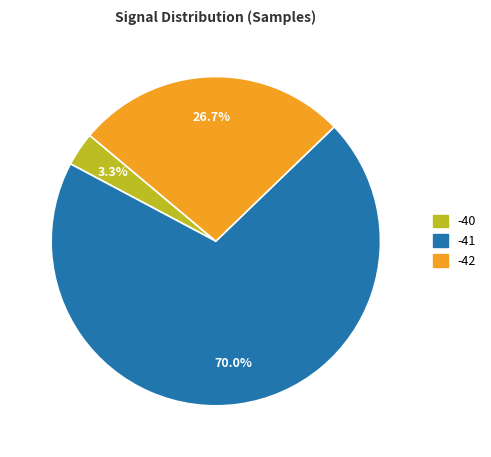

Count the number of slices in the pie.

3